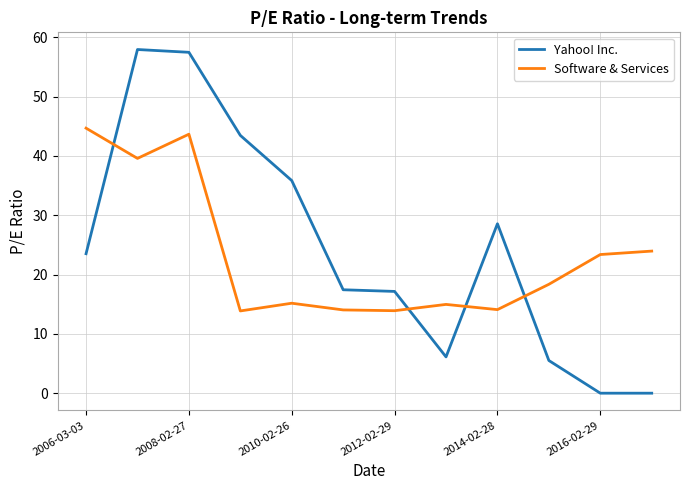

Does the chart display data point markers on the line(s)?

No